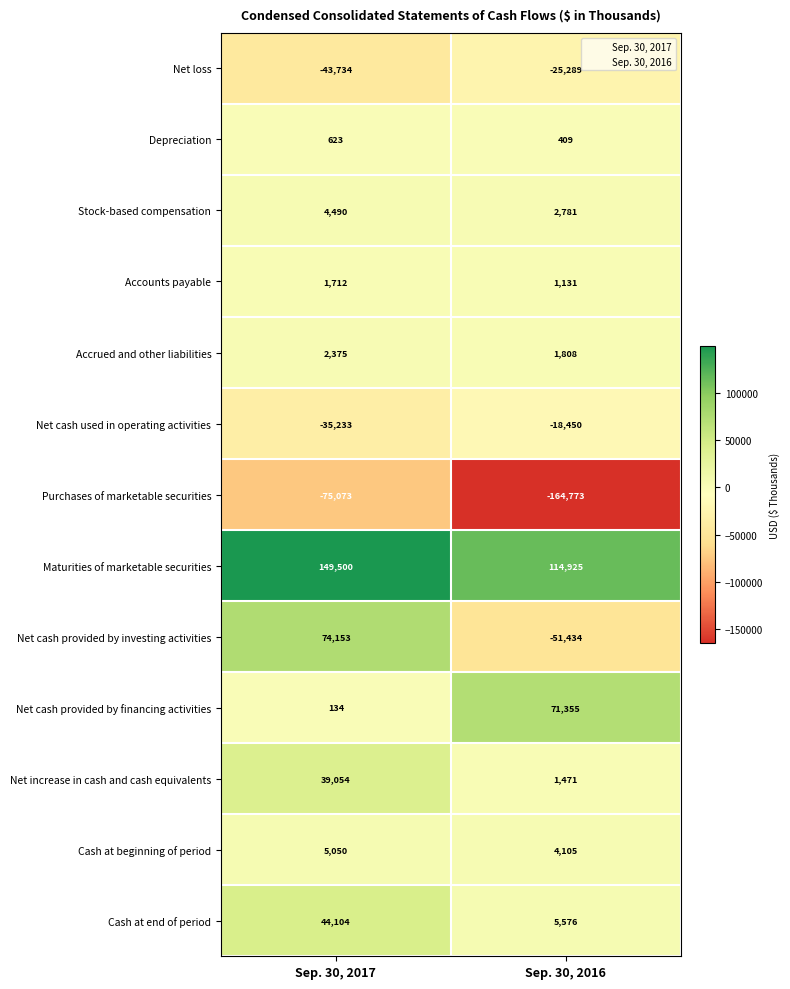

True or false: Accrued and other liabilities has a value of 1808 at Sep. 30, 2016.

True